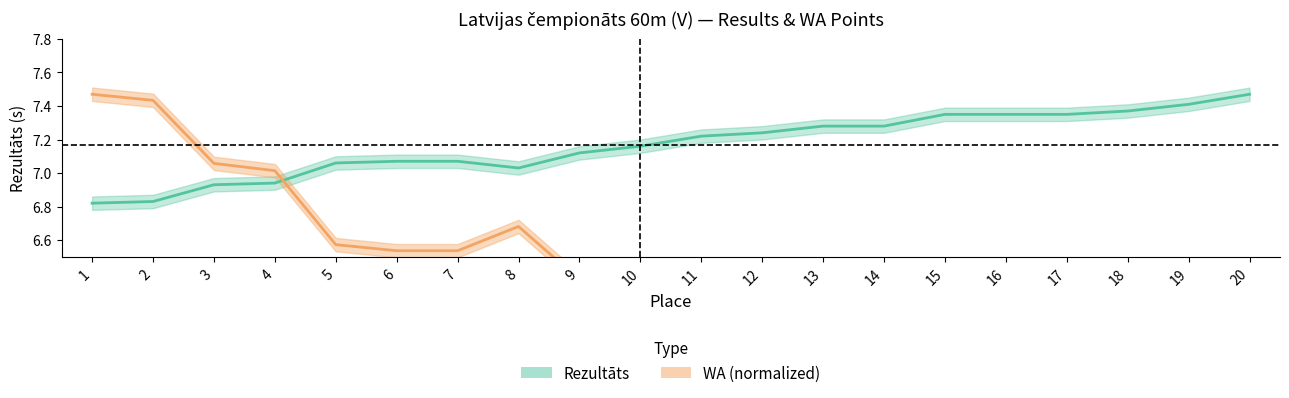

What is the sum of the Rezultāts values at 6 and 14?

14.4